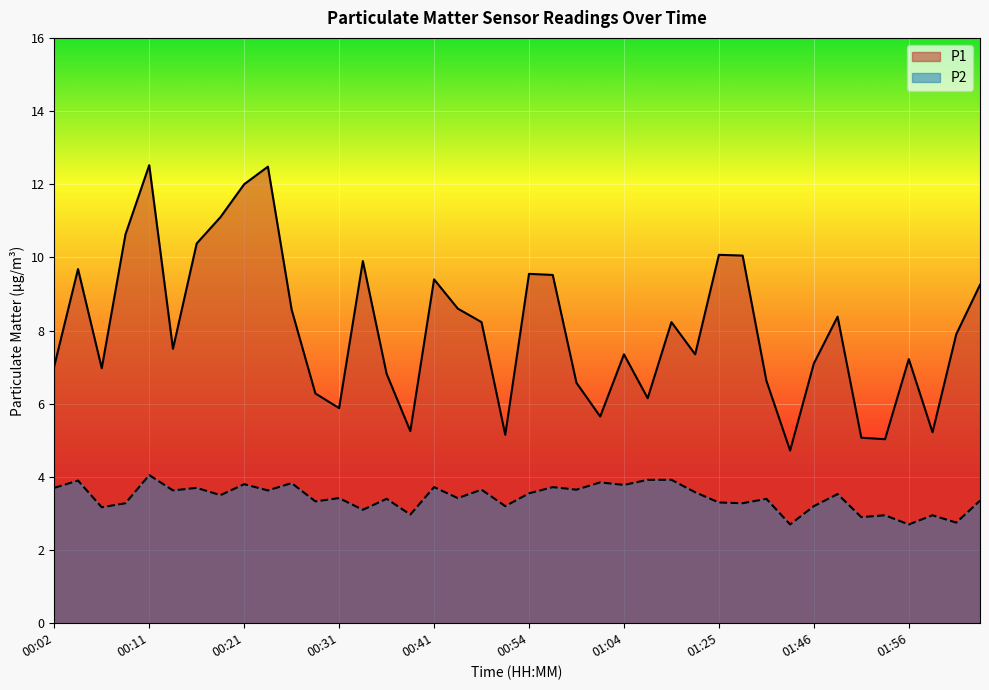

What is the highest value of the P2 series?

4.0